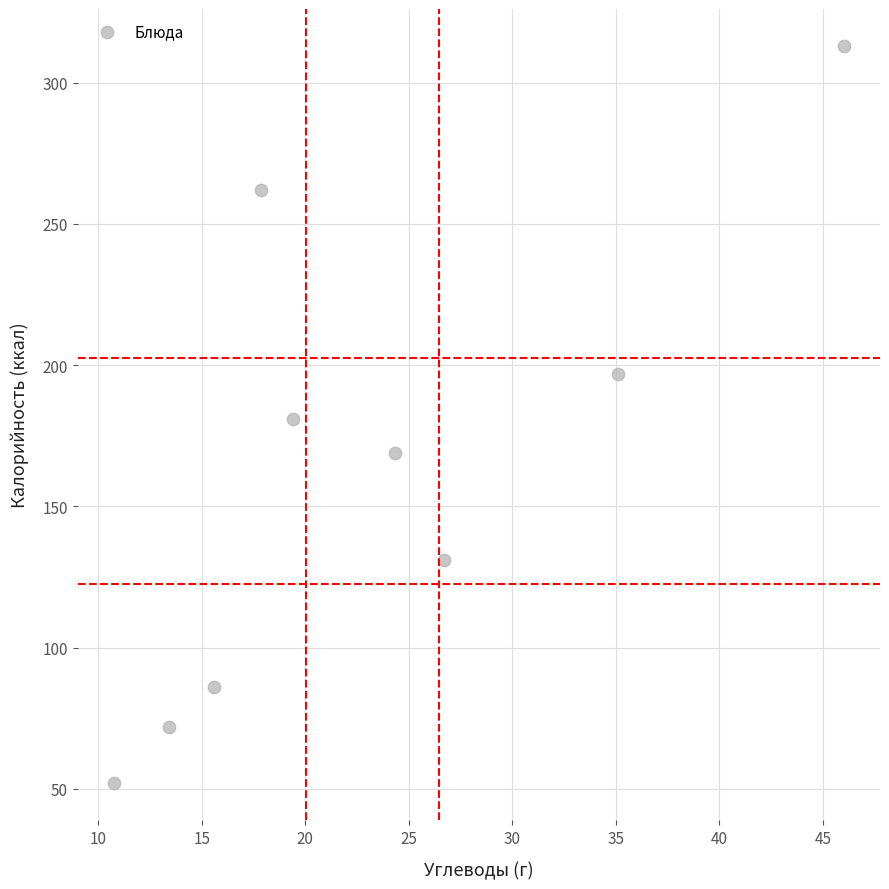

What is the average Y value?

163